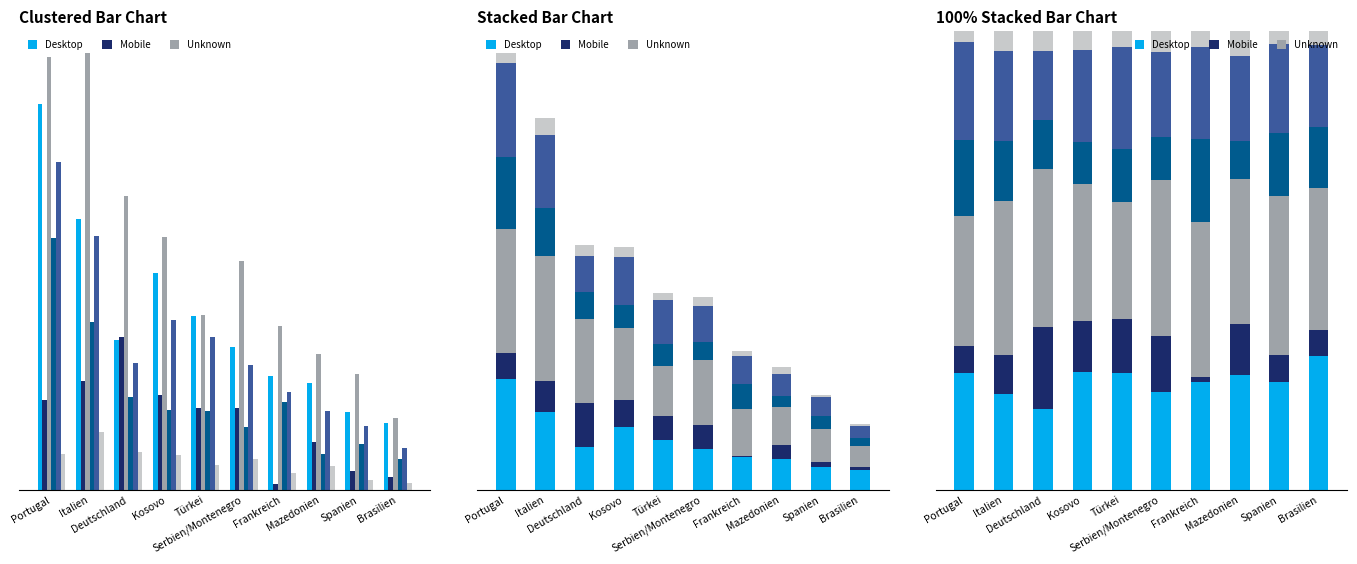

What is the sum of all Total Fälschung Geld, Wertzeichen values?

38.4